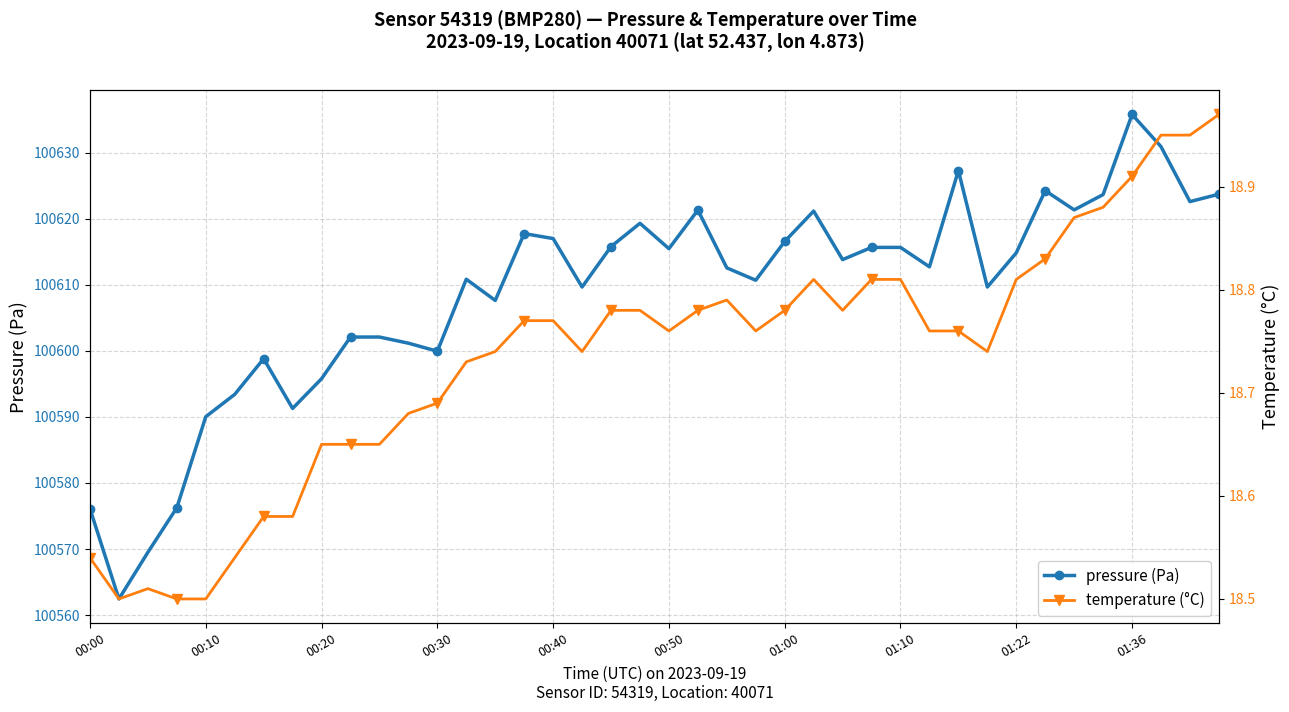

Which category has the highest value in the pressure (Pa) series?

01:36